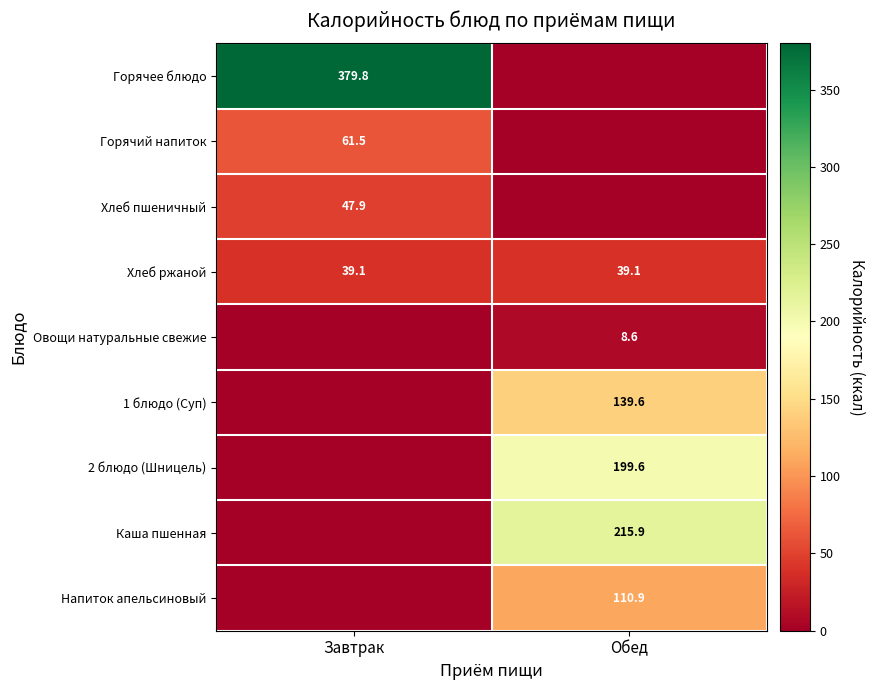

At which category does the chart reach its peak across all series?

Завтрак